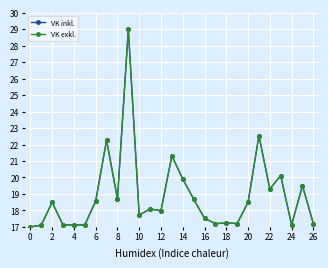

What is the value of the VK exkl. point at the 10th from the left?

29.0